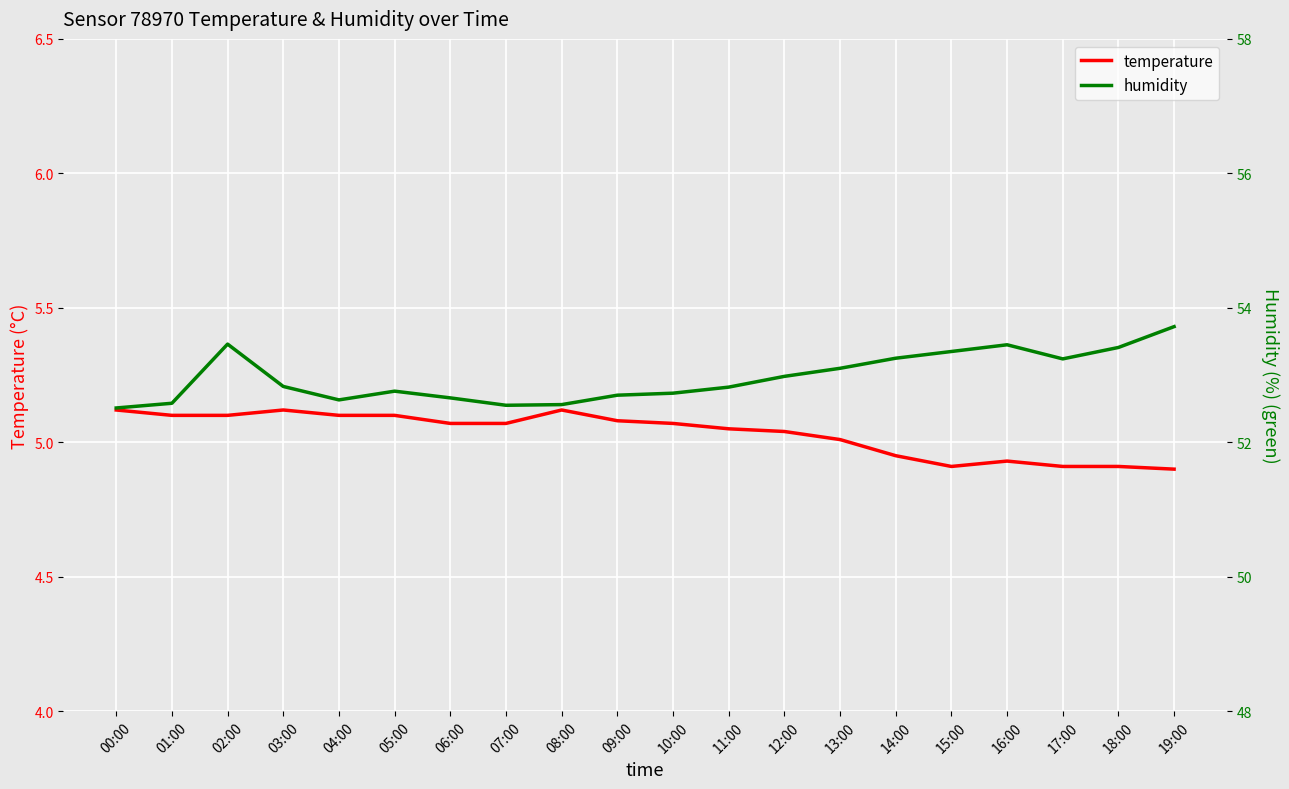

What is the total value across all series at 07:00?

57.6